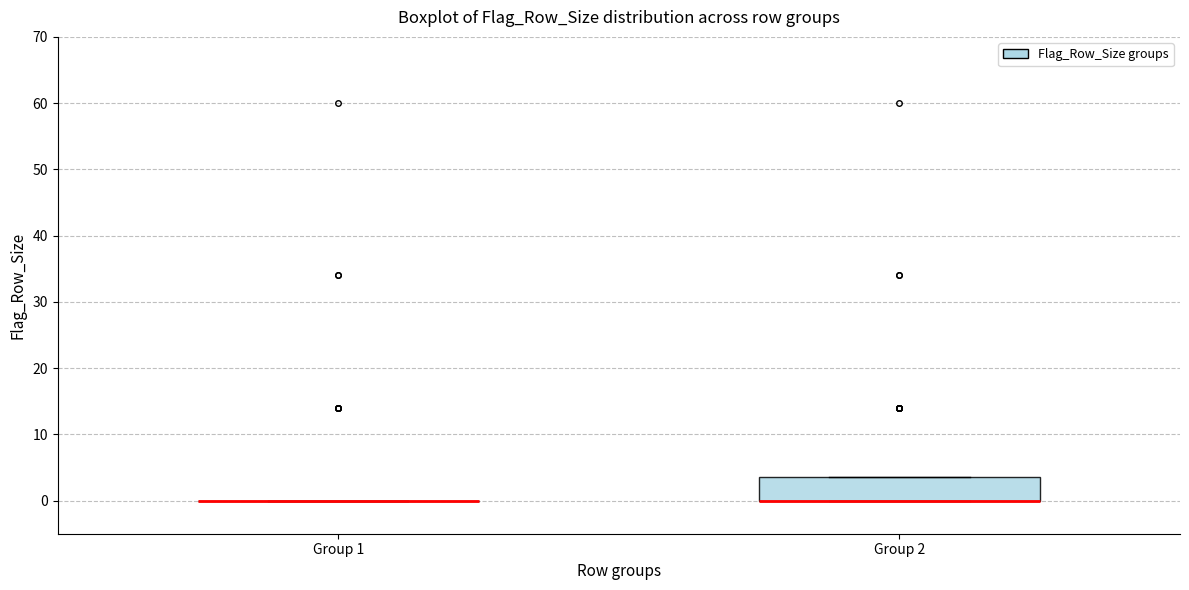

Reading left to right, transcribe this box plot: for each box, give where its median line is, the range the box spans, and where its two whiskers end, as read against the y-axis. The values are not printed on the chart, so give them approximately, as read against the axis.

Group 1: box collapsed to a line at 0, whiskers 0 to 0
Group 2: median 0 (drawn on the box's lower edge), box 0 to 4, whiskers 0 to 4